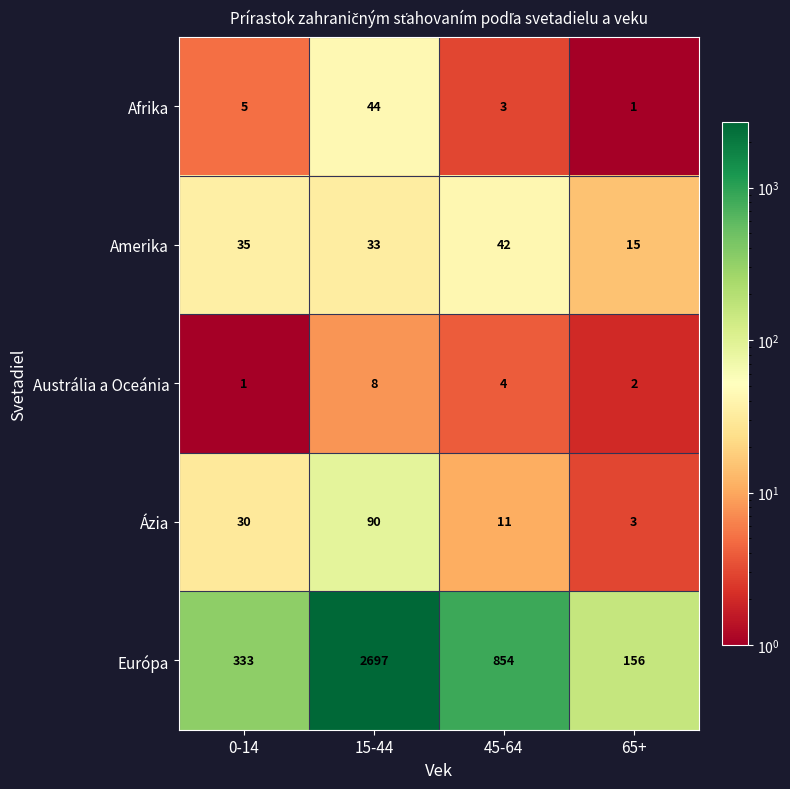

What is the greatest value displayed?

2697